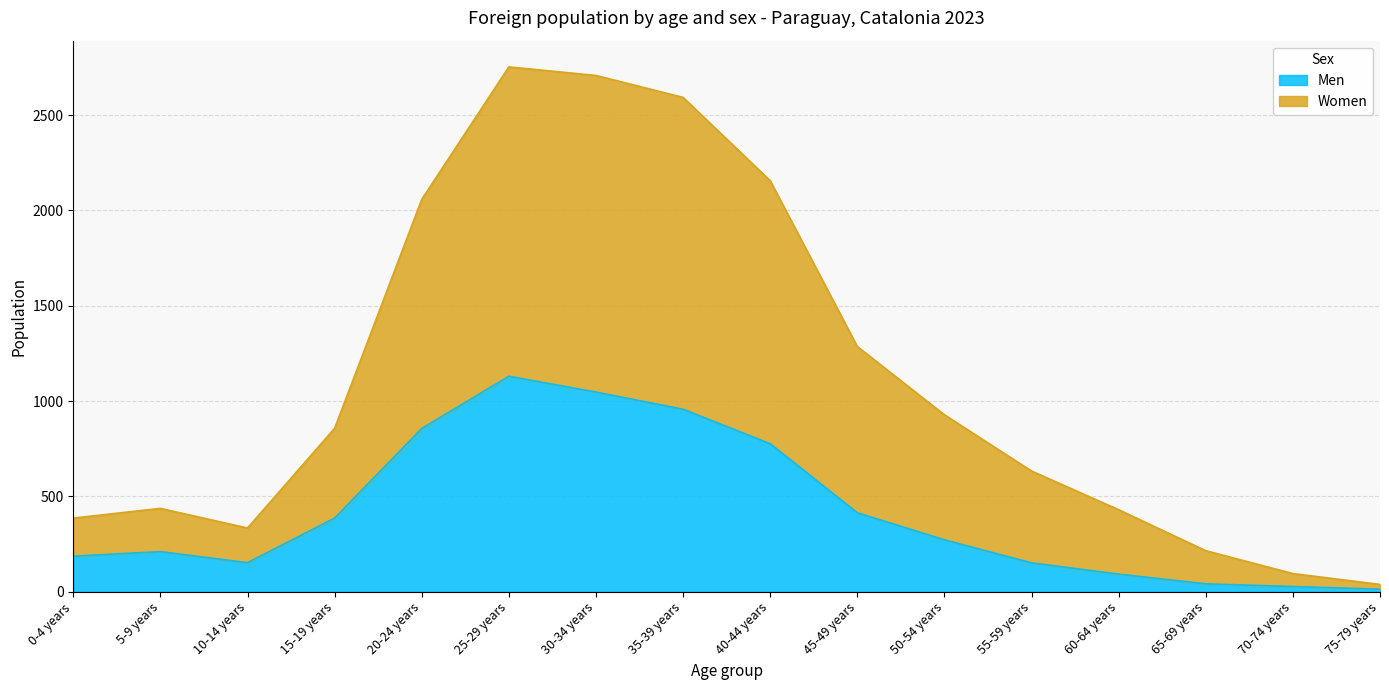

What position from the left is 25-29 years?

6